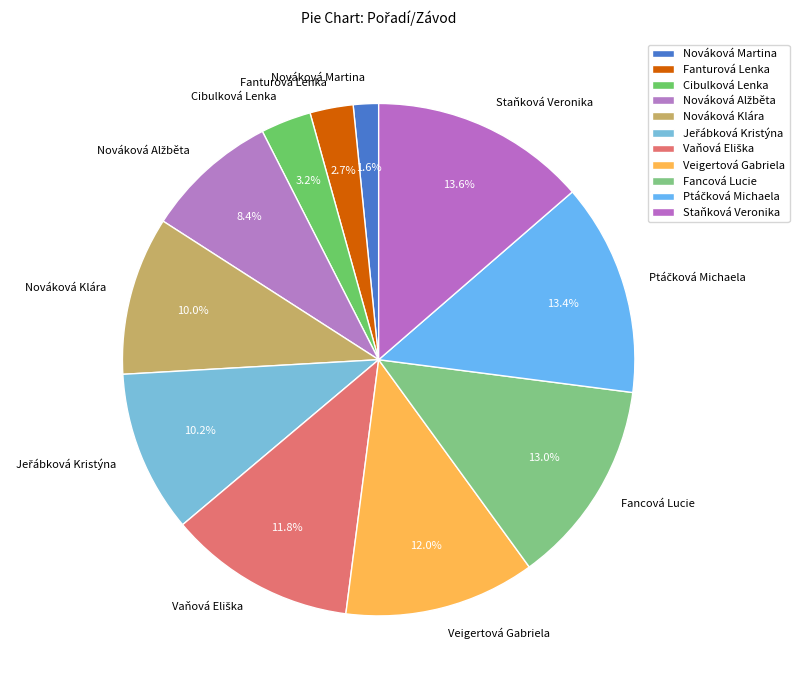

Is Fancová Lucie the majority of the pie?

No